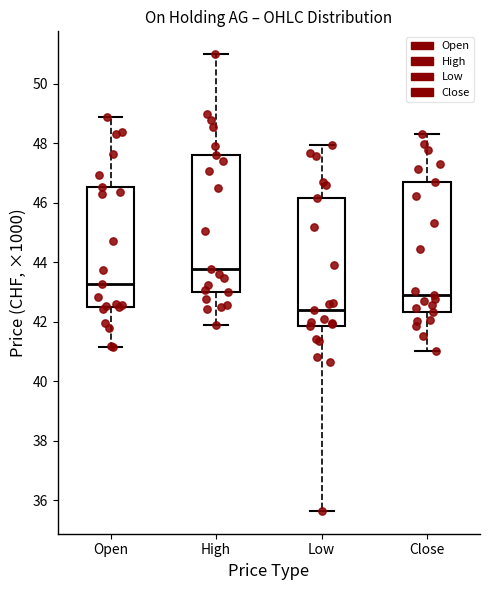

Comparing the boxes themselves (not the whiskers), which one is the tallest?

High